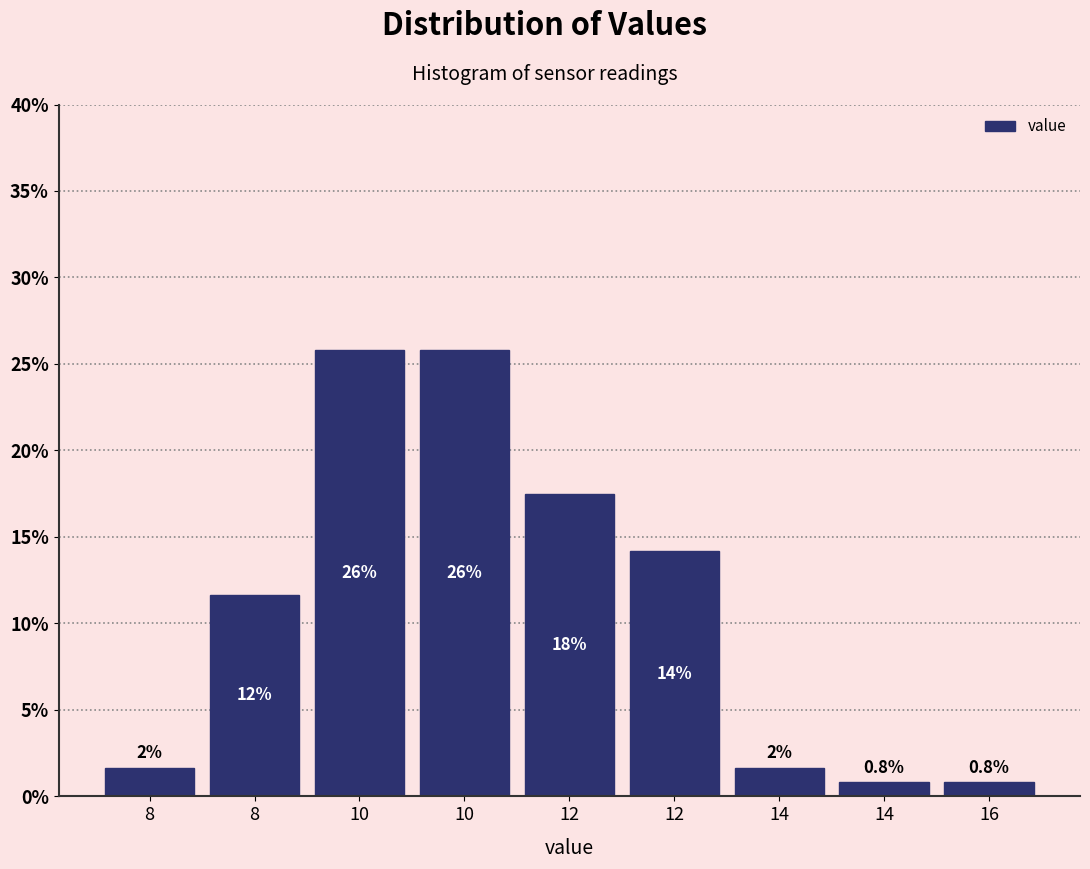

How many bars are there in total?

9